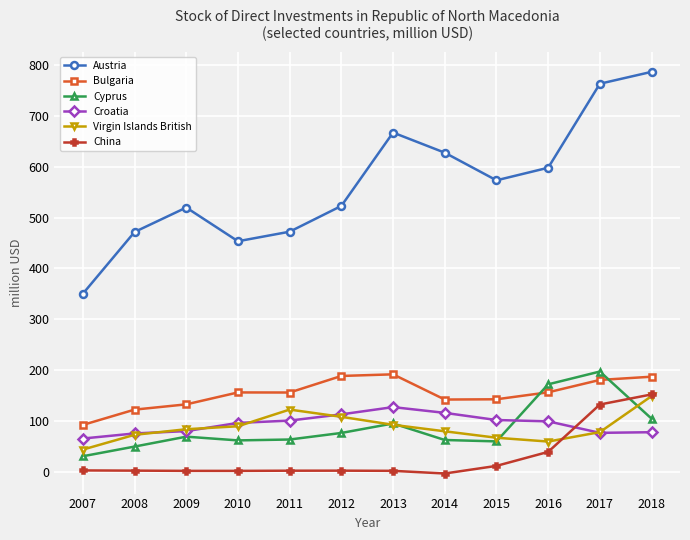

At which label does Cyprus reach its peak?

2017